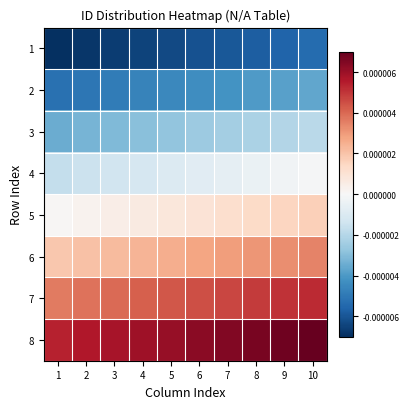

How many categories are shown in the chart?

10